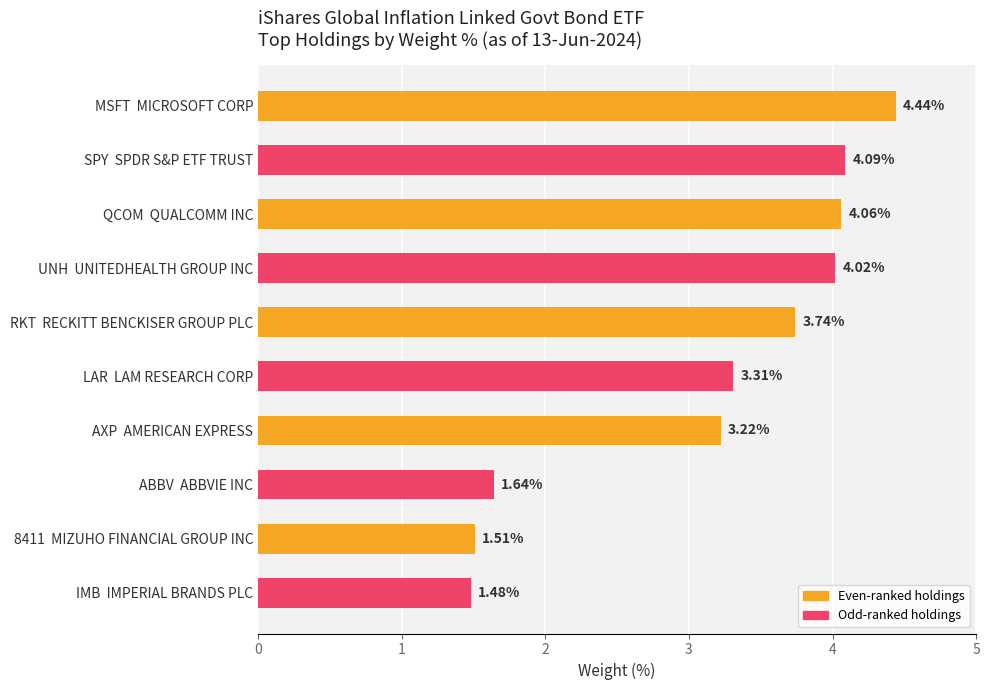

What is the difference between the maximum and second lowest values?

2.9